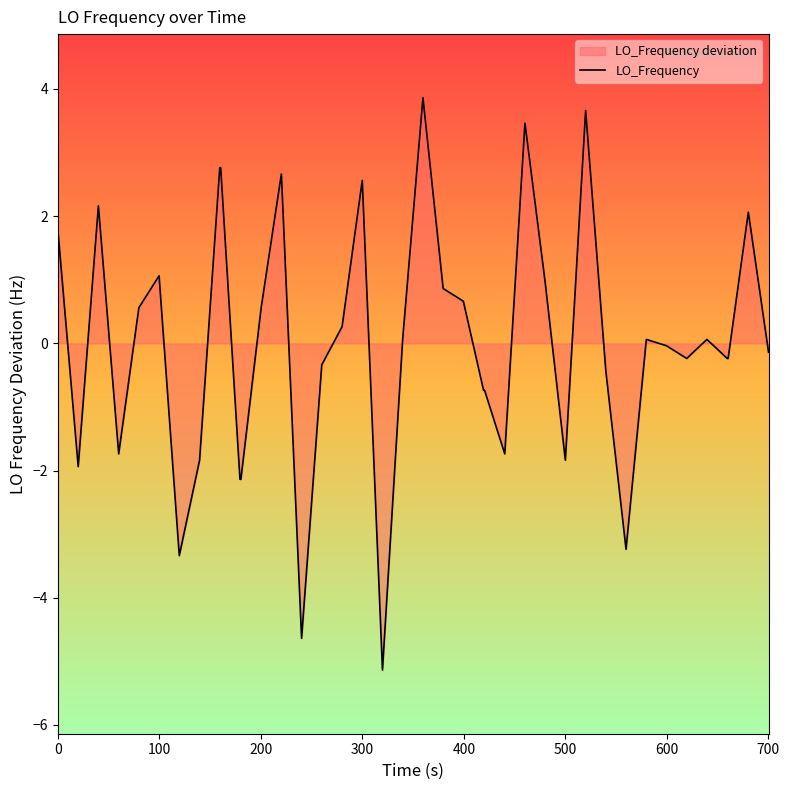

What is the greatest value displayed?

3.9